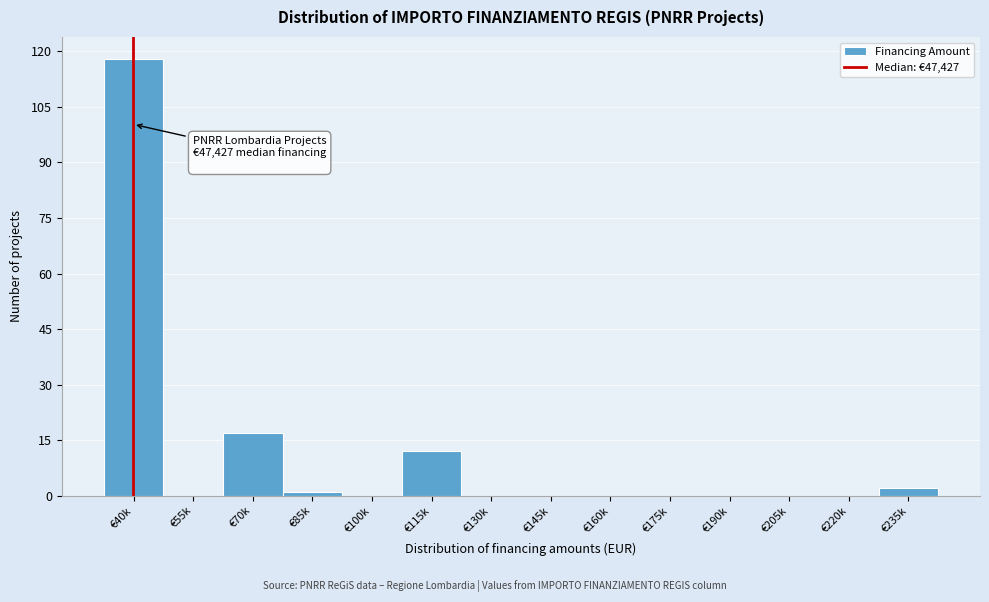

Reading left to right, what are all the values shown in this chart?

€40k=118	€55k=0	€70k=17	€85k=1	€100k=0	€115k=12	€130k=0	€145k=0	€160k=0	€175k=0	€190k=0	€205k=0	€220k=0	€235k=2